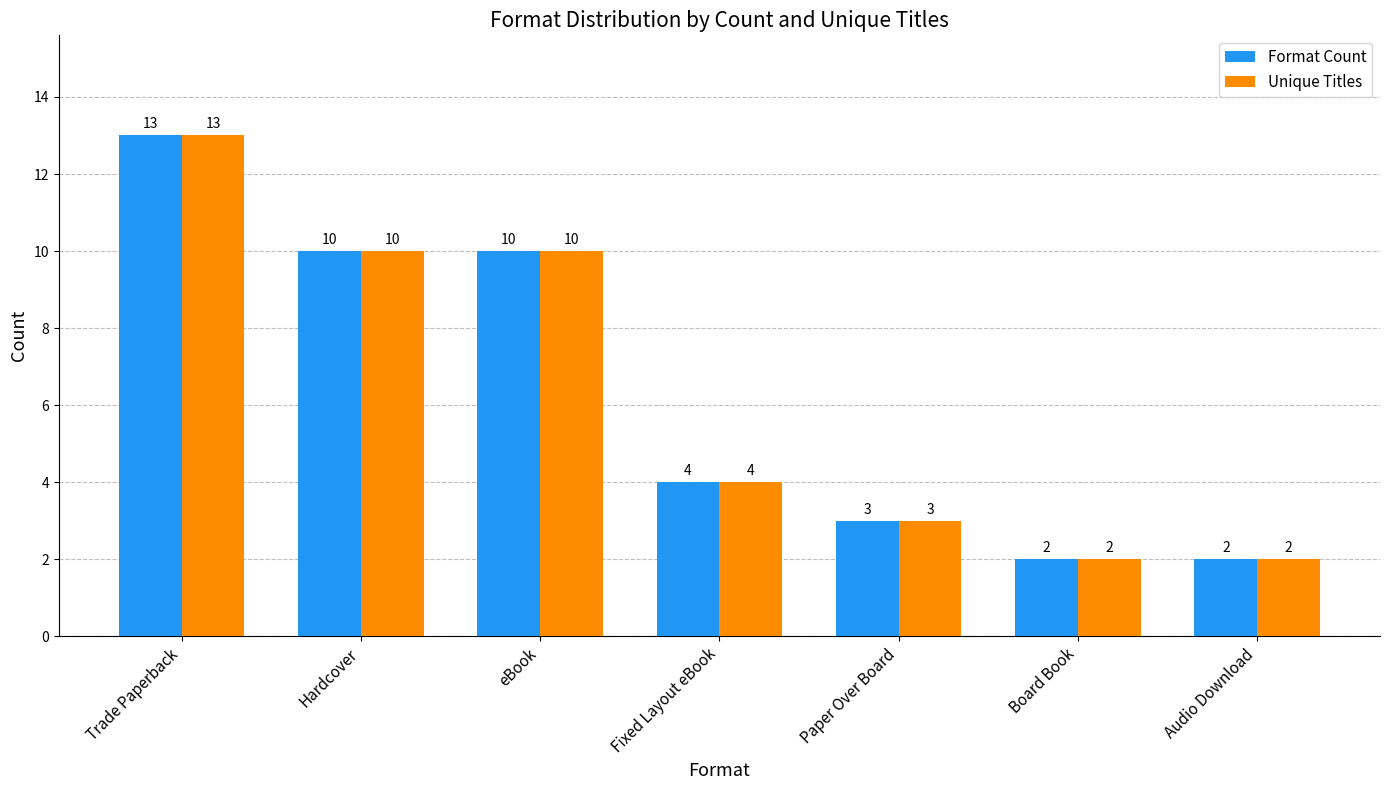

Is it true that Format Count equals 3 at Audio Download?

False